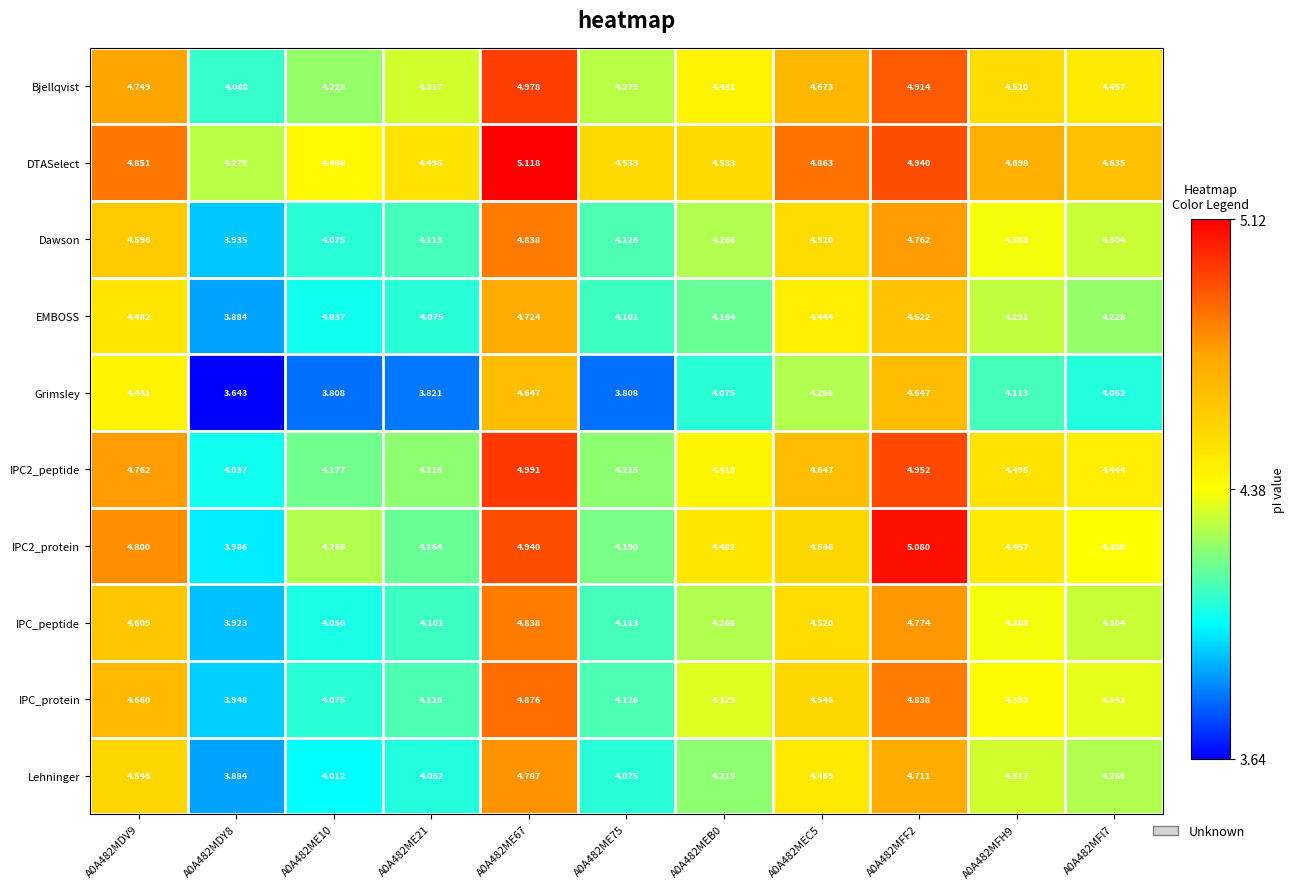

How many categories are shown in the chart?

11